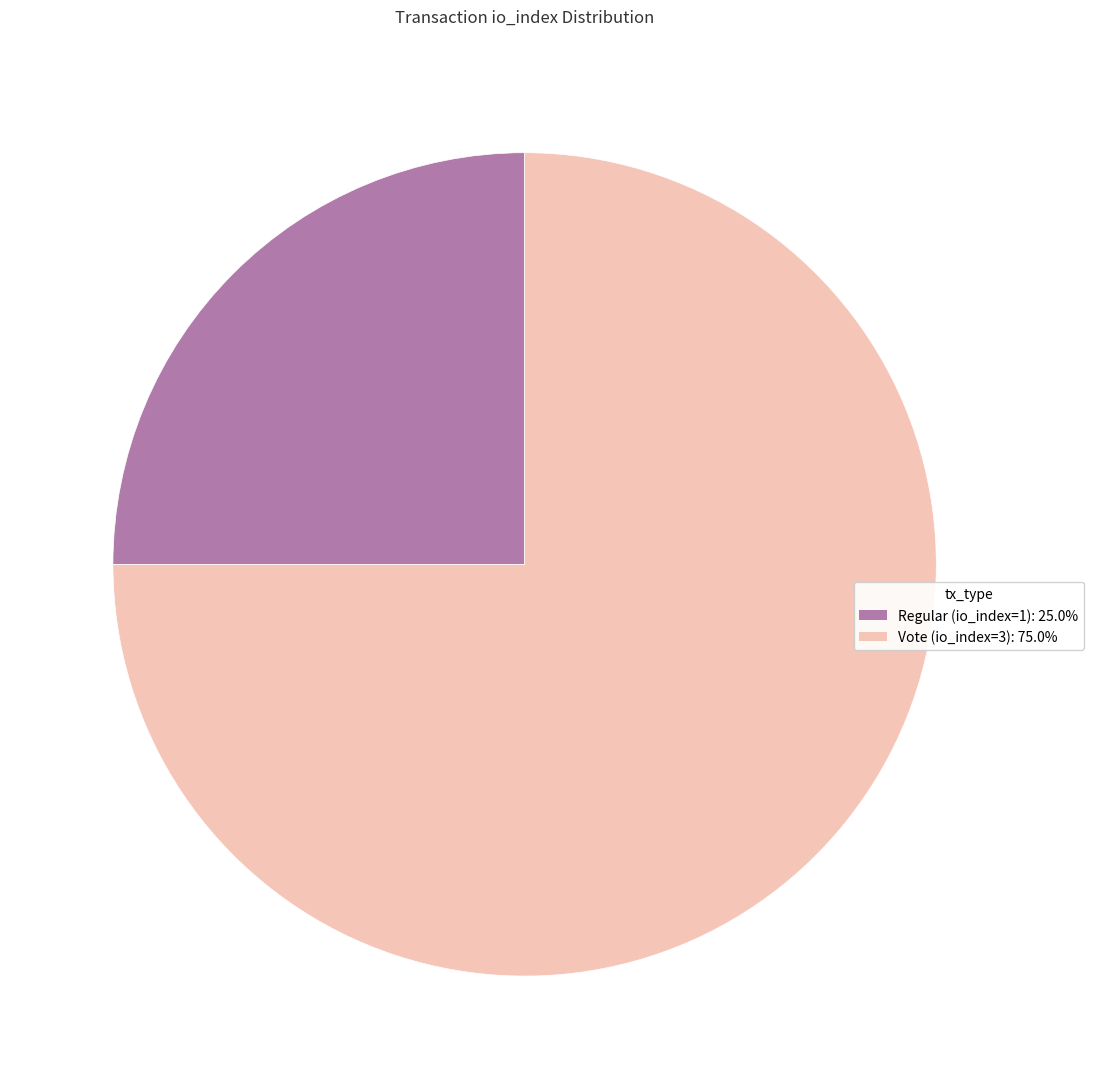

Rank the categories by value from highest to lowest.

Vote (io_index=3), Regular (io_index=1)